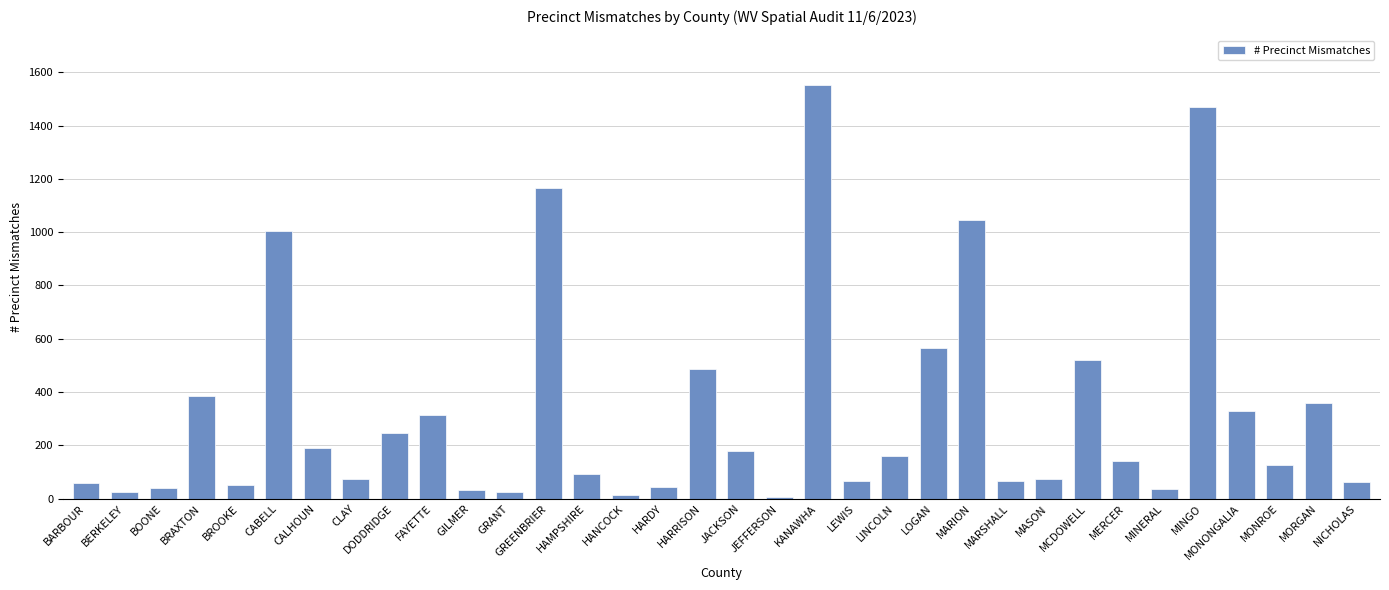

What is the change in value from DODDRIDGE to JACKSON?

-66